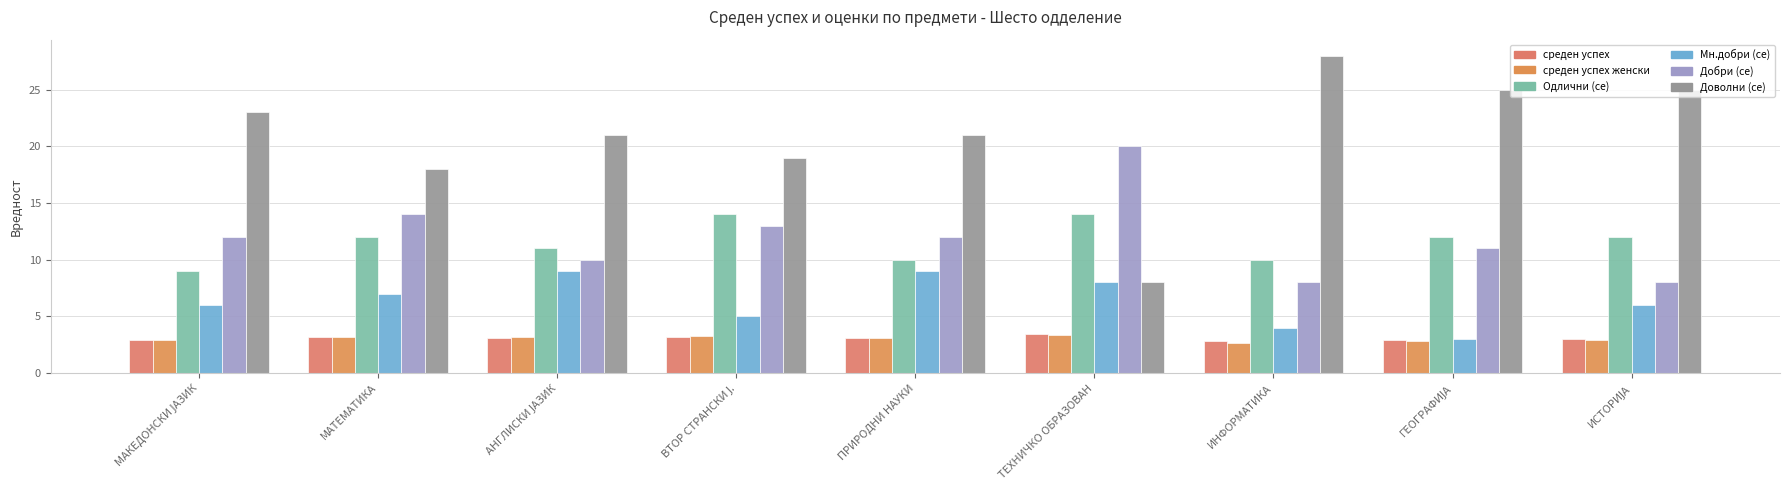

Which has a higher value, ИСТОРИЈА or ТЕХНИЧКО ОБРАЗОВАН?

ТЕХНИЧКО ОБРАЗОВАН